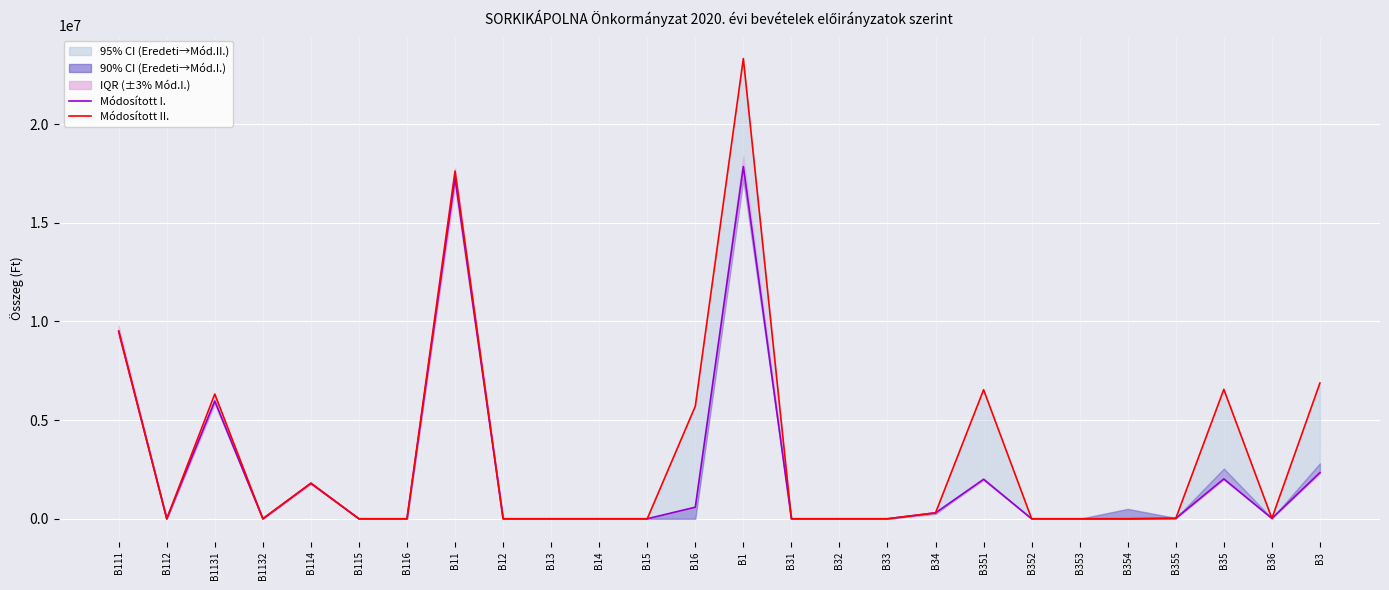

What is the approximate value of Módosított I. at B16?

586590